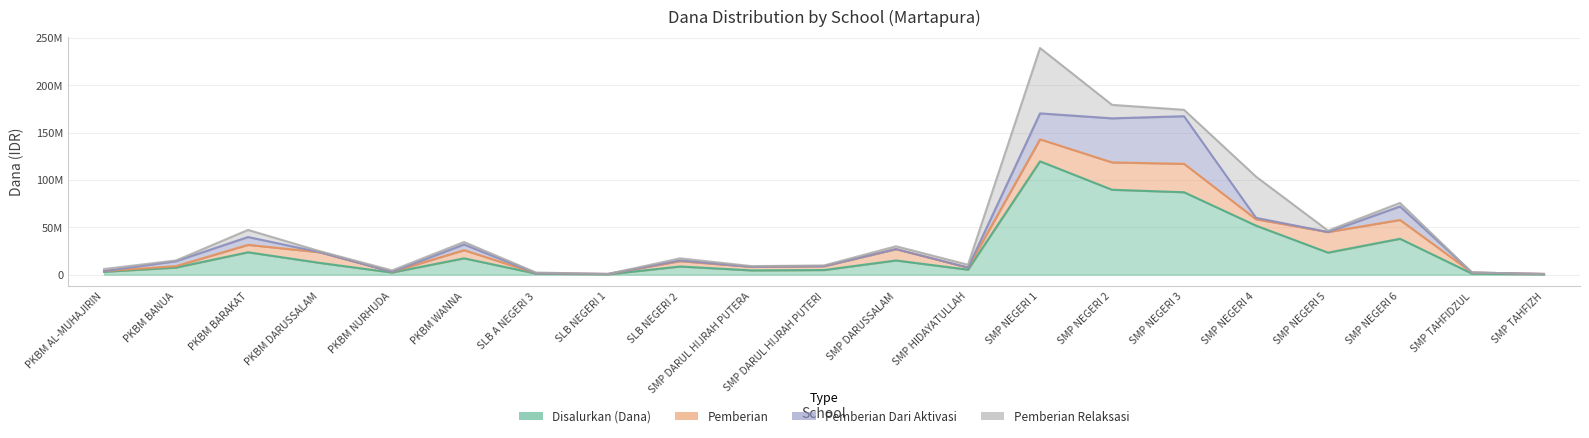

What is the sum of all Pemberian Dari Aktivasi values?

160125000